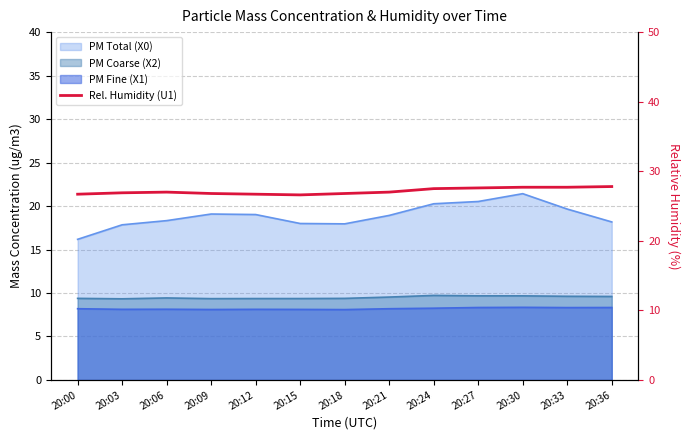

At which category does the chart reach its peak across all series?

20:36